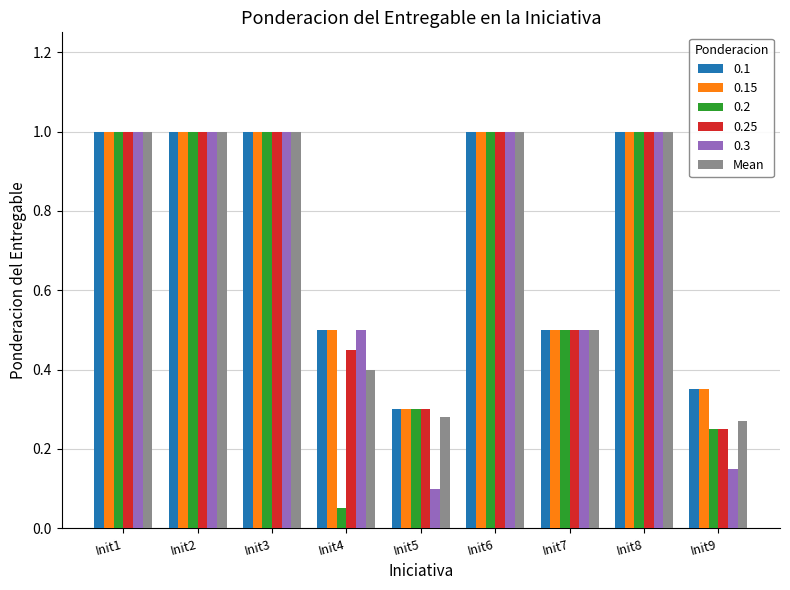

At how many categories does at least one series exceed 0?

9